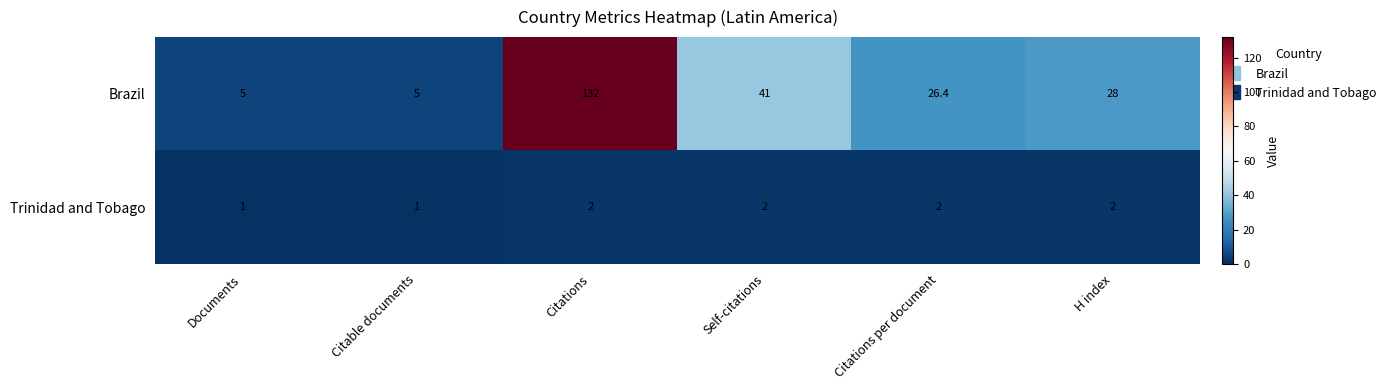

What is the difference between the highest and lowest values at Self-citations?

39.0